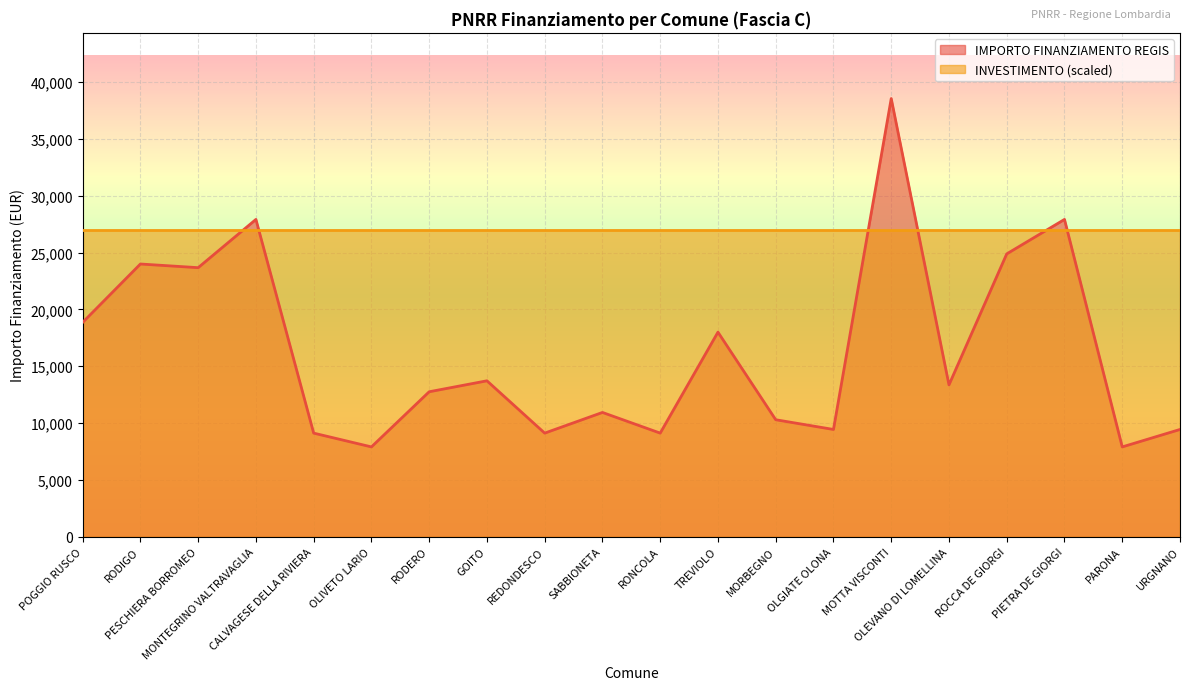

Where is the data nearest to the value 23228?

PESCHIERA BORROMEO